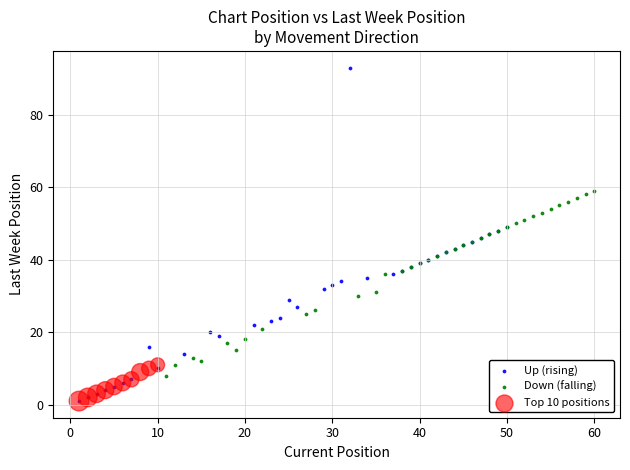

Which series reaches the maximum Y coordinate?

Up (rising)